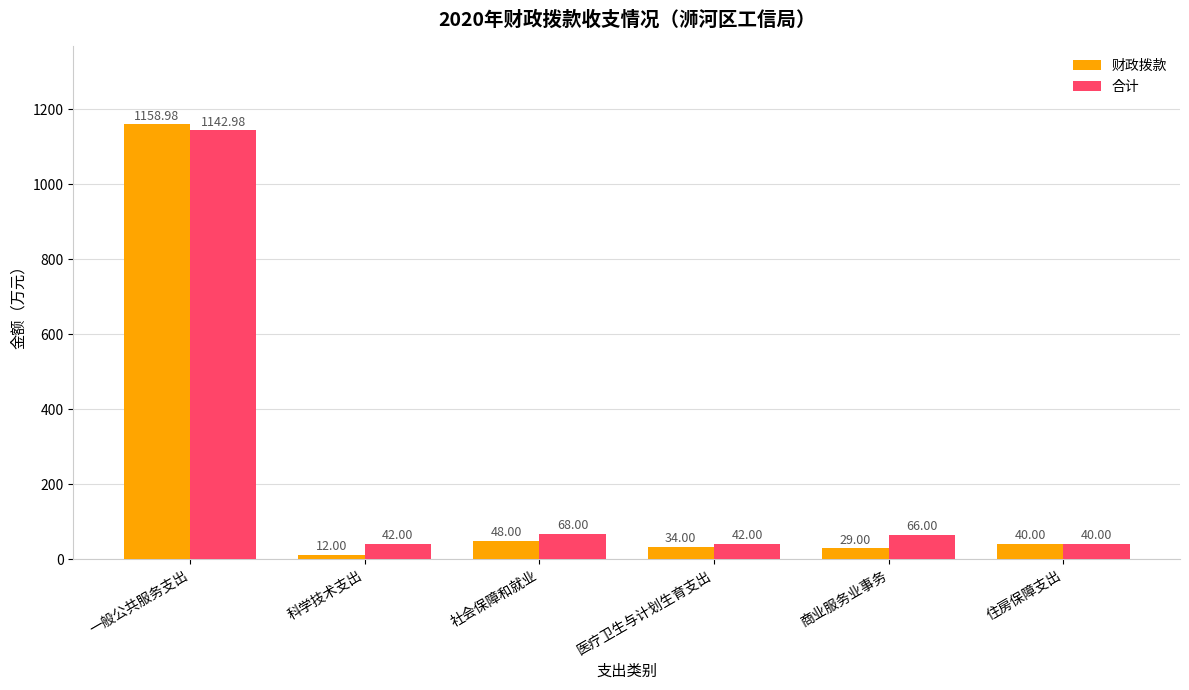

Reading left to right, list all the values displayed in this chart.

财政拨款: 一般公共服务支出=1159.0	科学技术支出=12.0	社会保障和就业=48.0	医疗卫生与计划生育支出=34.0	商业服务业事务=29.0	住房保障支出=40.0
合计: 一般公共服务支出=1143.0	科学技术支出=42.0	社会保障和就业=68.0	医疗卫生与计划生育支出=42.0	商业服务业事务=66.0	住房保障支出=40.0